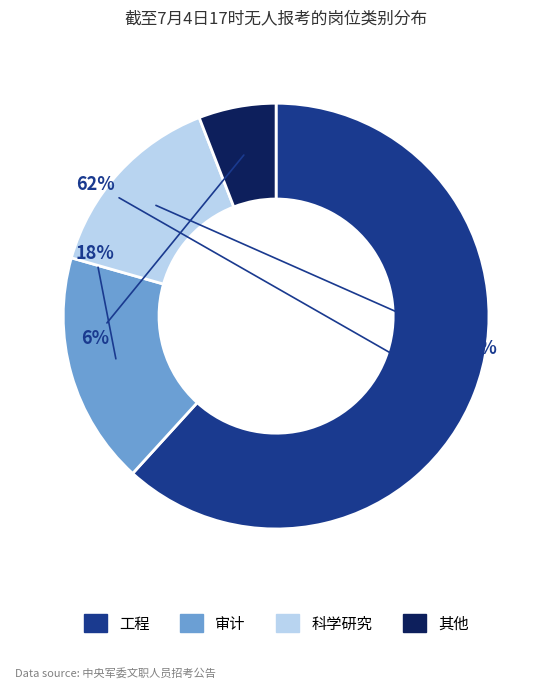

Is there a majority slice in this chart?

Yes